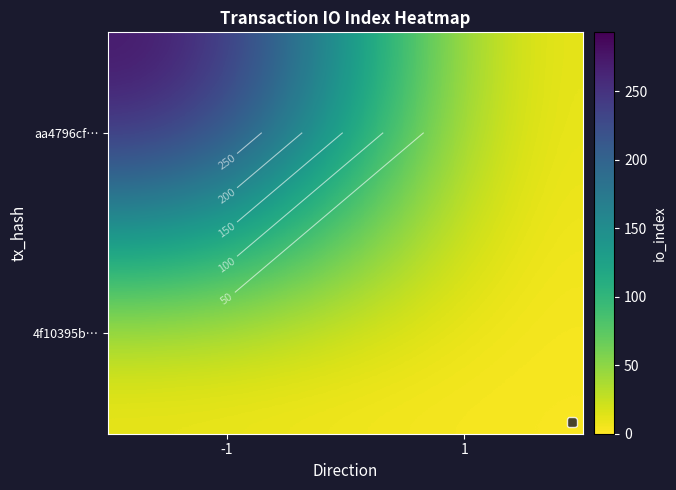

What is the total value across all series at 1?

3